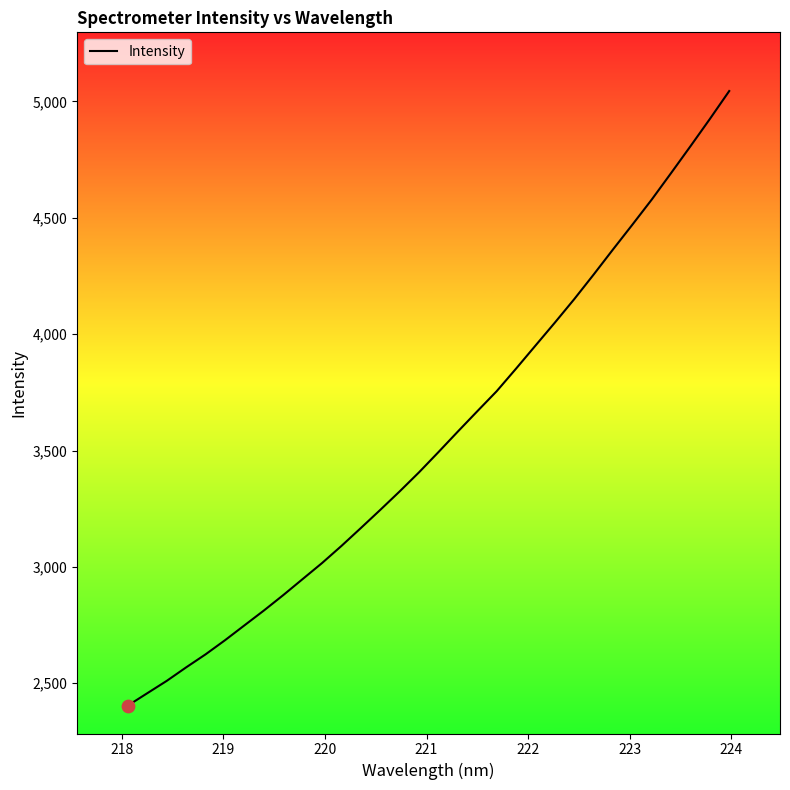

What is the difference between the maximum and minimum values?

2640.7